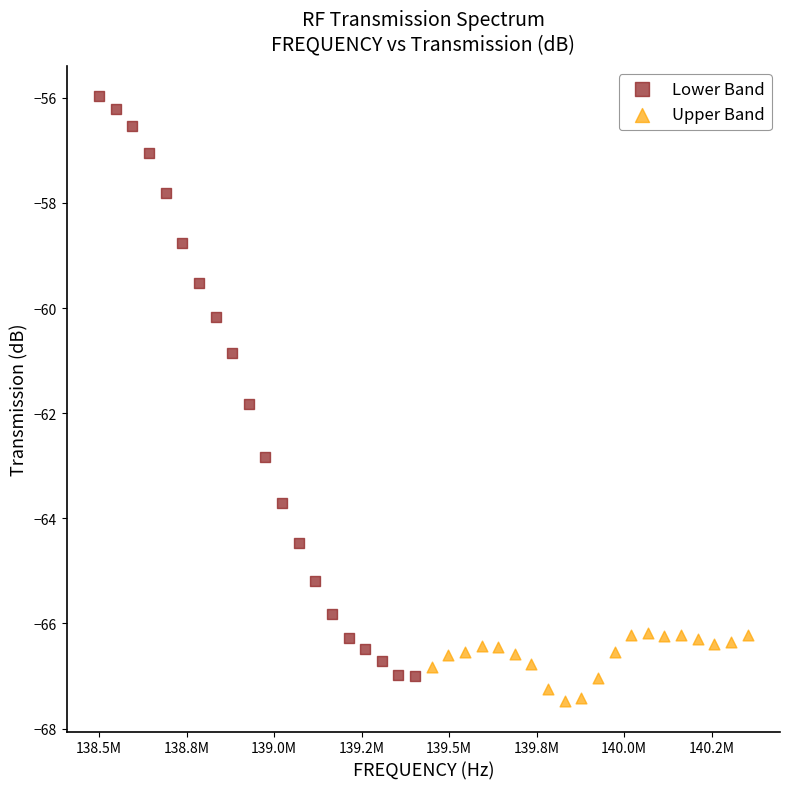

Which series reaches the maximum Y coordinate?

Lower Band